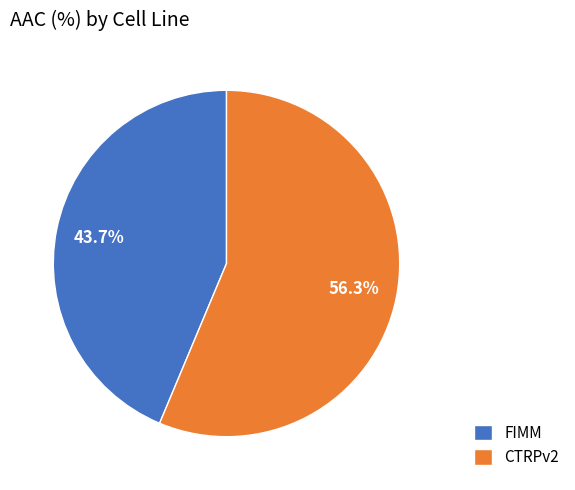

How many slices are in this pie chart?

2